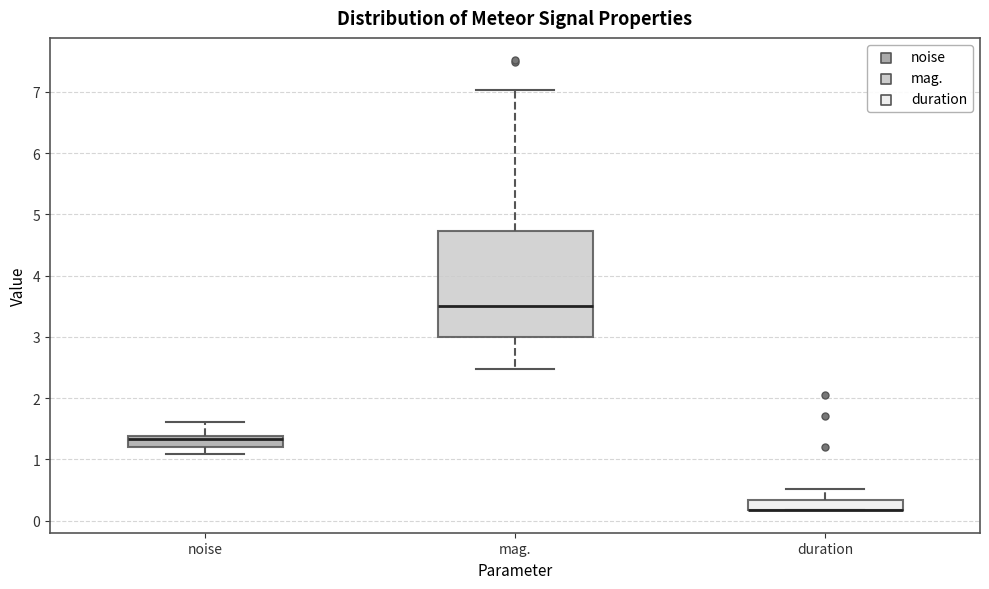

Reading left to right, transcribe this box plot: for each box, give where its median line is, the range the box spans, and where its two whiskers end, as read against the y-axis. The values are not printed on the chart, so give them approximately, as read against the axis.

noise: median 1.3, box 1.2 to 1.4, whiskers 1.1 to 1.6
mag.: median 3.5, box 3.0 to 4.7, whiskers 2.5 to 7.0
duration: median 0.2 (drawn on the box's lower edge), box 0.2 to 0.3, whiskers 0.2 to 0.5